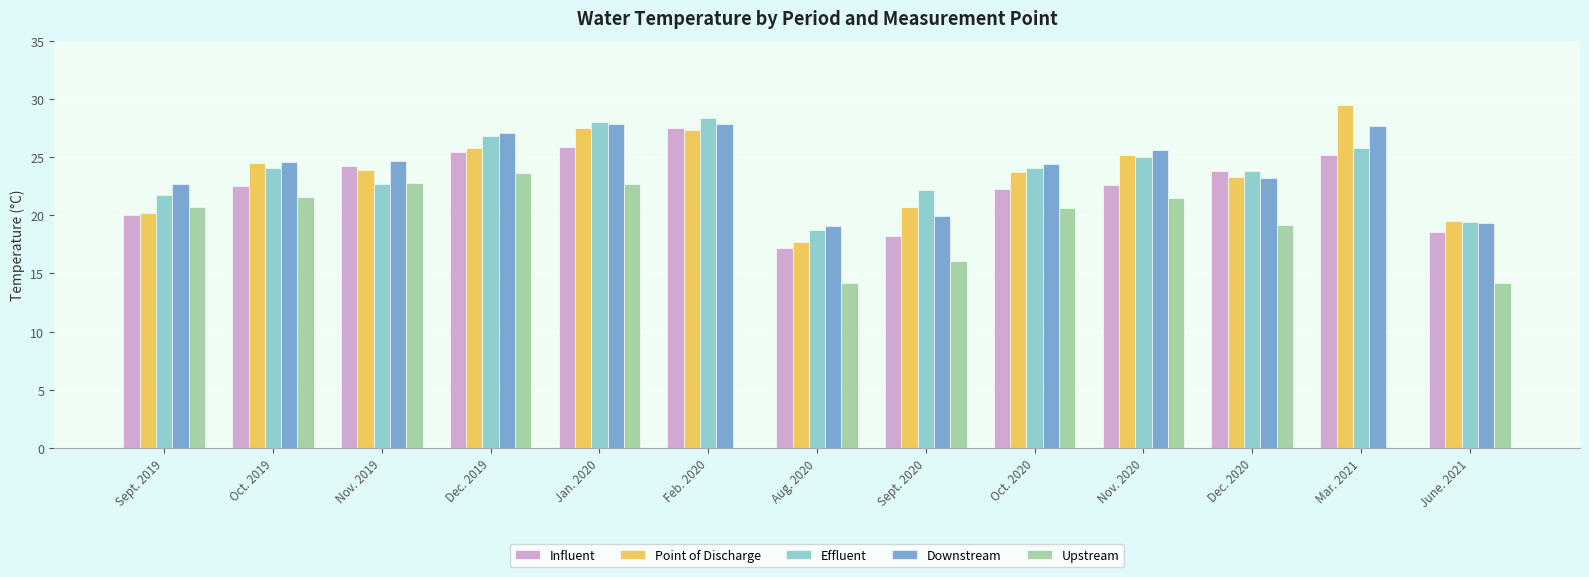

True or false: Point of Discharge has a value of 27.3 at Feb. 2020.

True